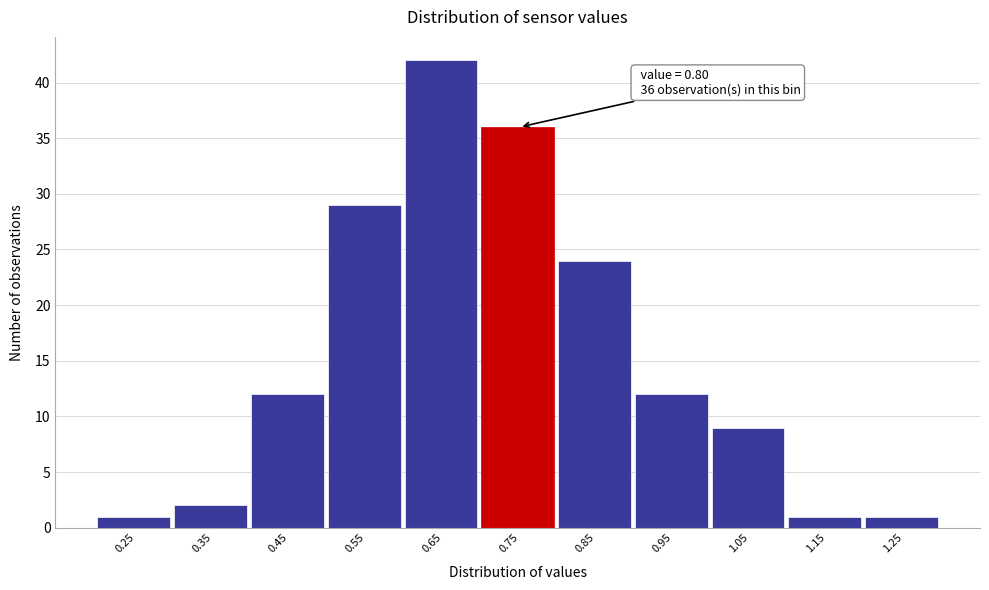

Reading left to right, transcribe all the data shown in this chart.

1	2	12	29	42	36	24	12	9	1	1